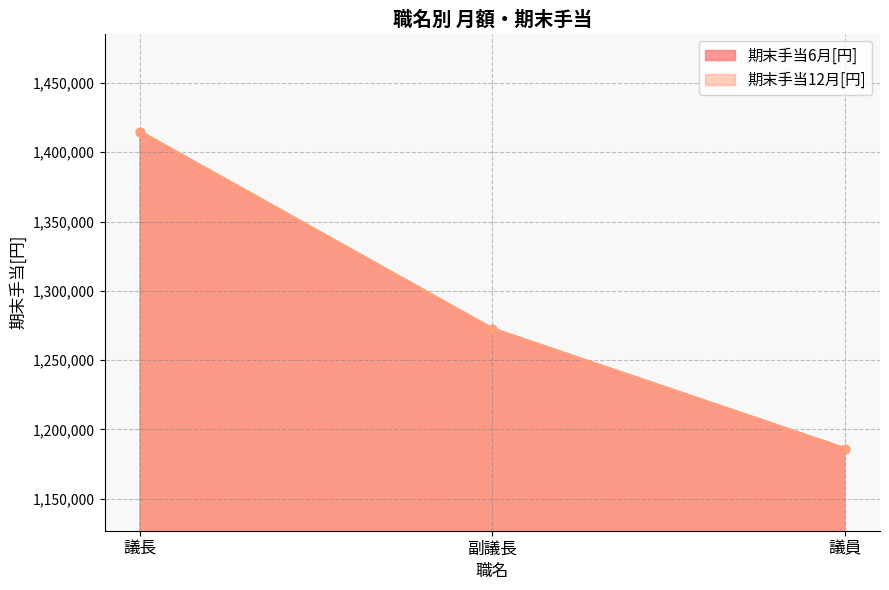

Between 議長 and 議員, which series saw the biggest shift?

期末手当6月[円]